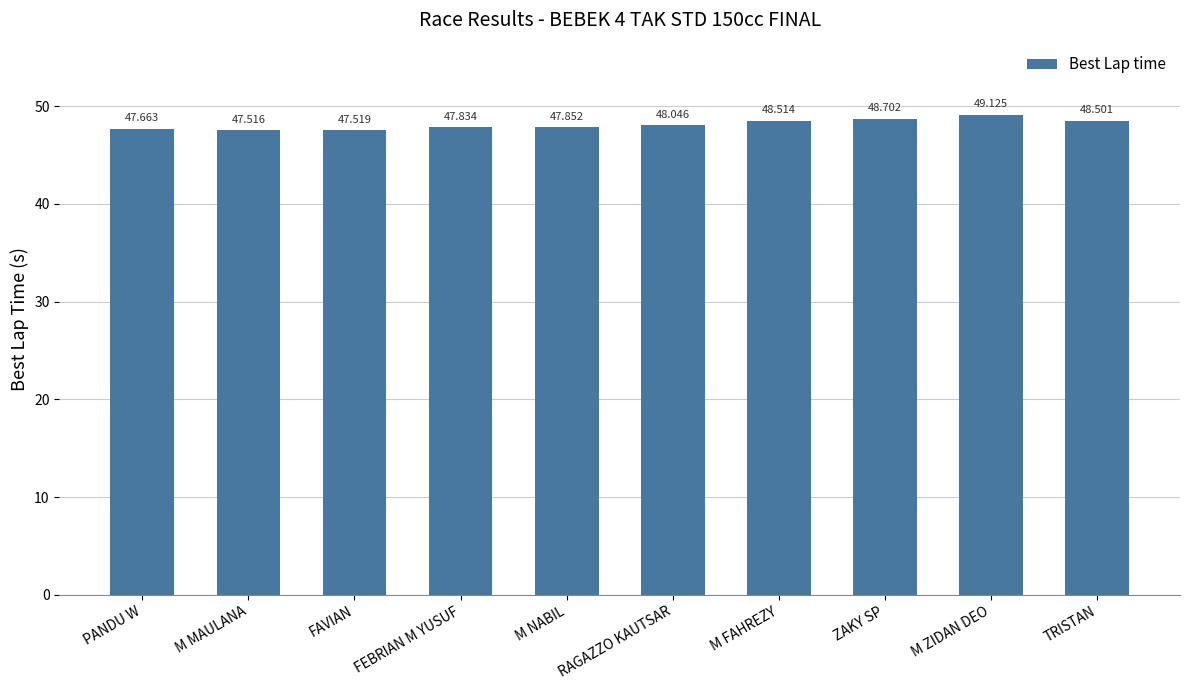

Reading left to right, list all the values displayed in this chart.

PANDU W=47.7	M MAULANA=47.5	FAVIAN=47.5	FEBRIAN M YUSUF=47.8	M NABIL=47.9	RAGAZZO KAUTSAR=48.0	M FAHREZY=48.5	ZAKY SP=48.7	M ZIDAN DEO=49.1	TRISTAN=48.5